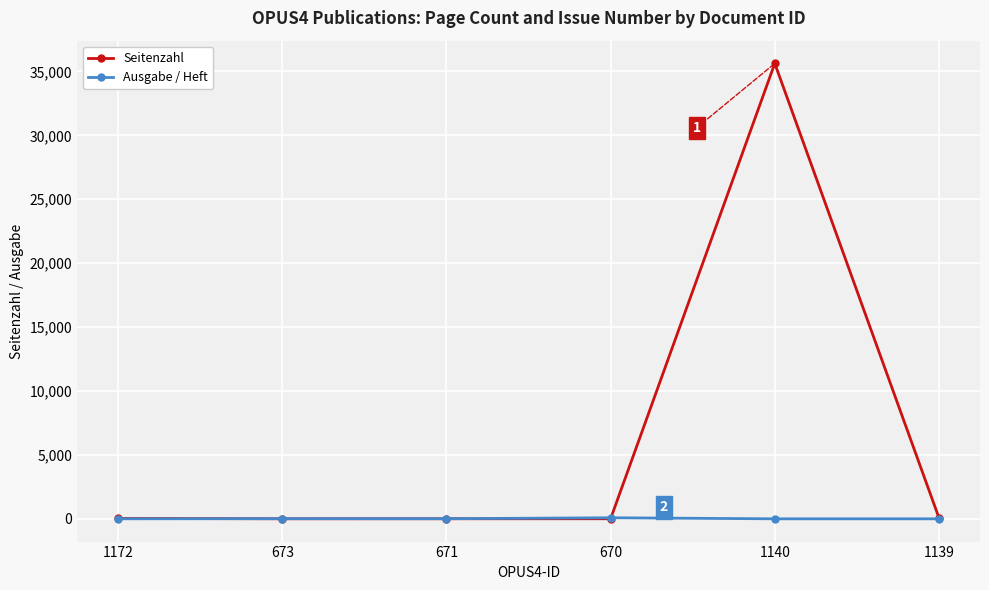

What is the total value across all series at 1139?

78